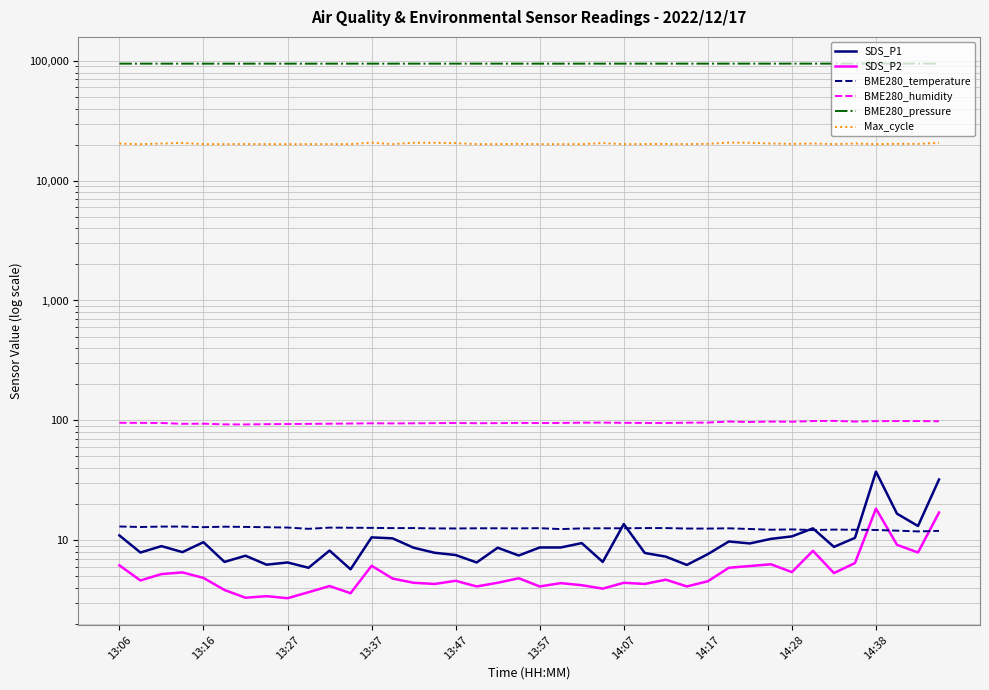

Count the number of categories in the chart.

40